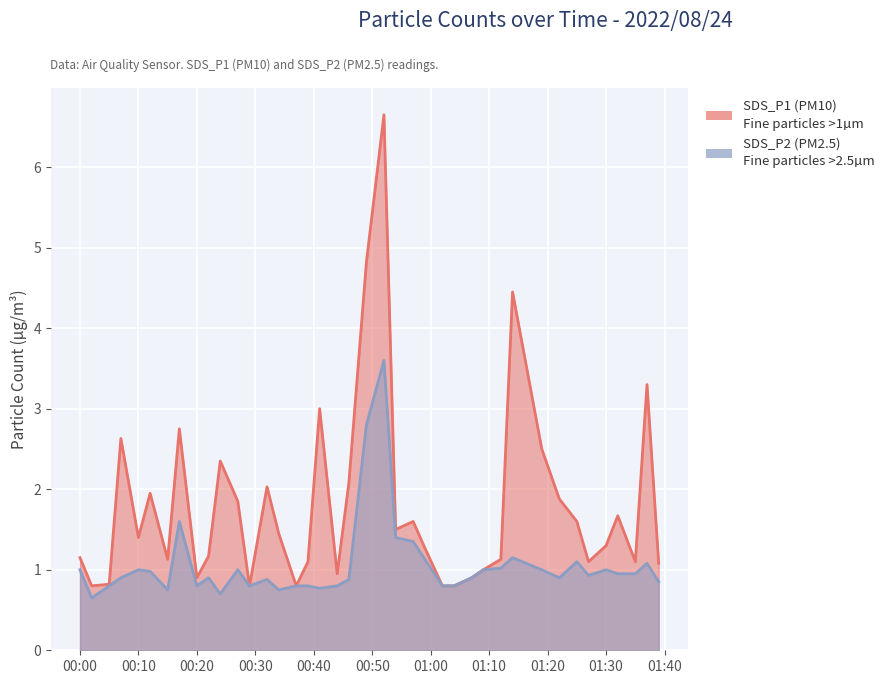

How many interior local valleys does the SDS_P1 series have?

10